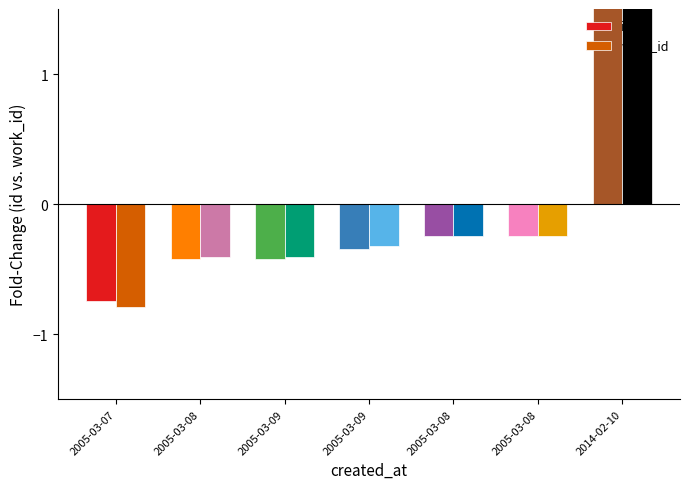

Read the work_id value at 2005-03-09.

-0.3